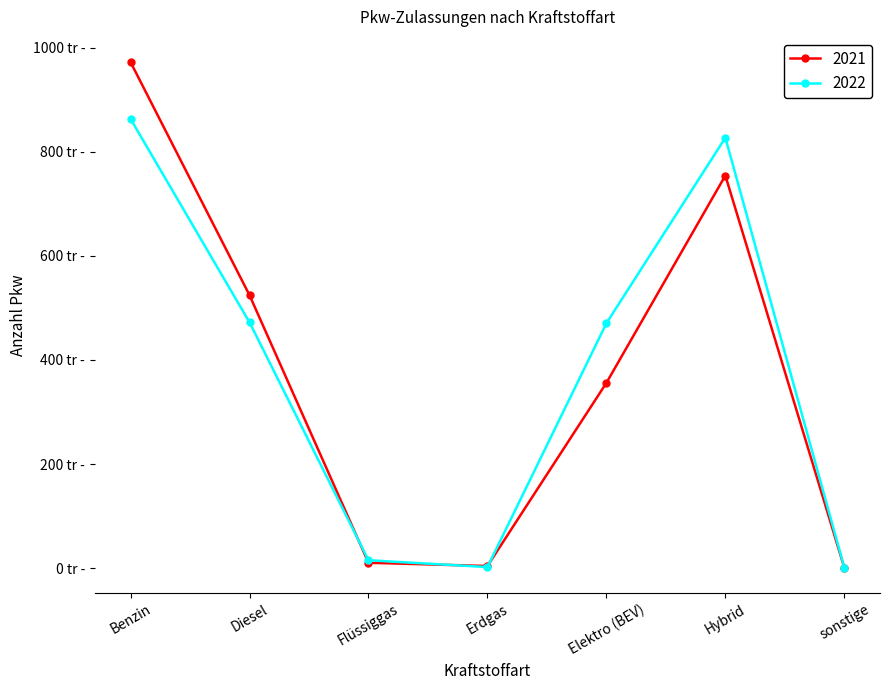

Rank the series at sonstige from lowest to highest value.

2021, 2022